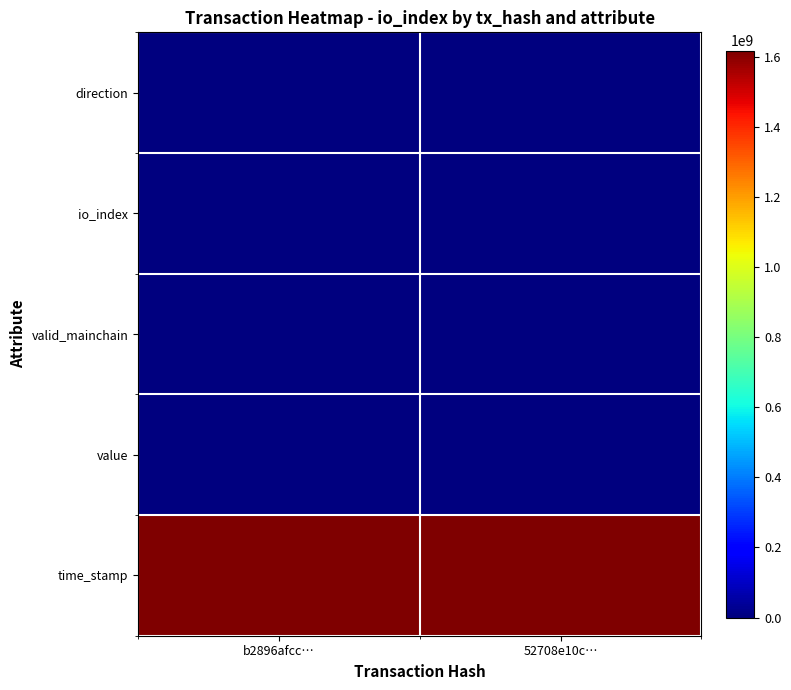

List the series in order of their peak value, lowest first.

value, direction, valid_mainchain, io_index, time_stamp